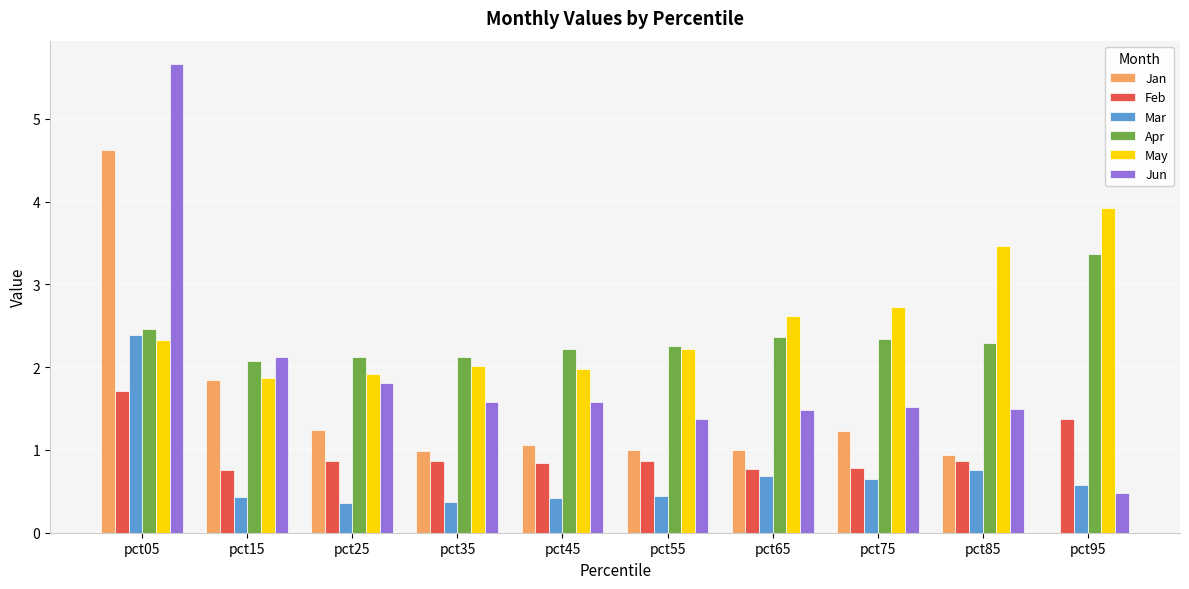

True or false: Jan has a value of 1.7 at pct35.

False